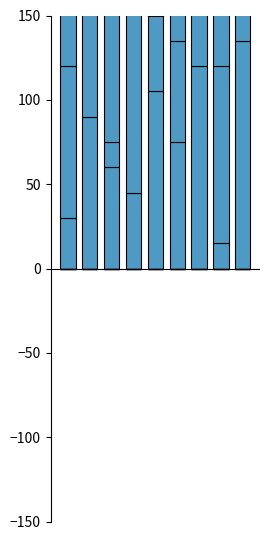

At how many categories does at least one series exceed 110?

8